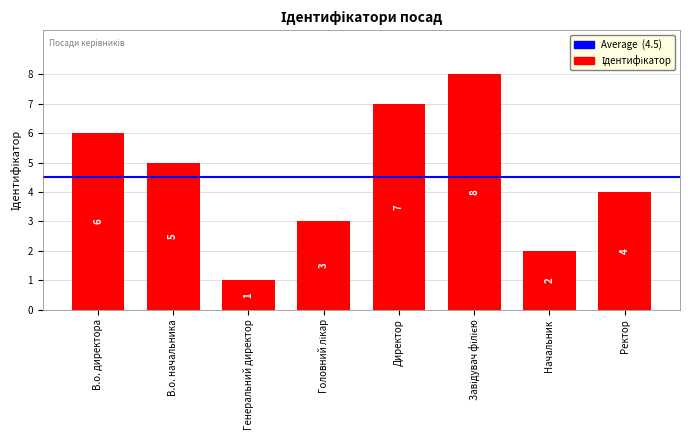

What is the change in value from Генеральний директор to Директор?

+6